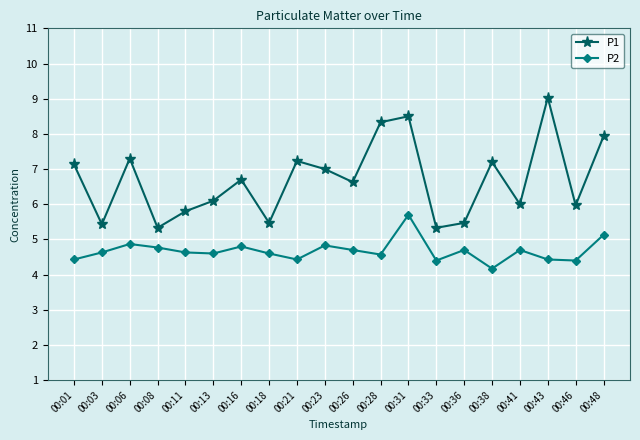

Reading left to right, list all the values displayed in this chart.

P1: 00:01=7.1	00:03=5.4	00:06=7.3	00:08=5.3	00:11=5.8	00:13=6.1	00:16=6.7	00:18=5.5	00:21=7.2	00:23=7.0	00:26=6.6	00:28=8.3	00:31=8.5	00:33=5.3	00:36=5.5	00:38=7.2	00:41=6.0	00:43=9.0	00:46=6.0	00:48=7.9
P2: 00:01=4.4	00:03=4.6	00:06=4.9	00:08=4.8	00:11=4.6	00:13=4.6	00:16=4.8	00:18=4.6	00:21=4.4	00:23=4.8	00:26=4.7	00:28=4.6	00:31=5.7	00:33=4.4	00:36=4.7	00:38=4.2	00:41=4.7	00:43=4.4	00:46=4.4	00:48=5.1